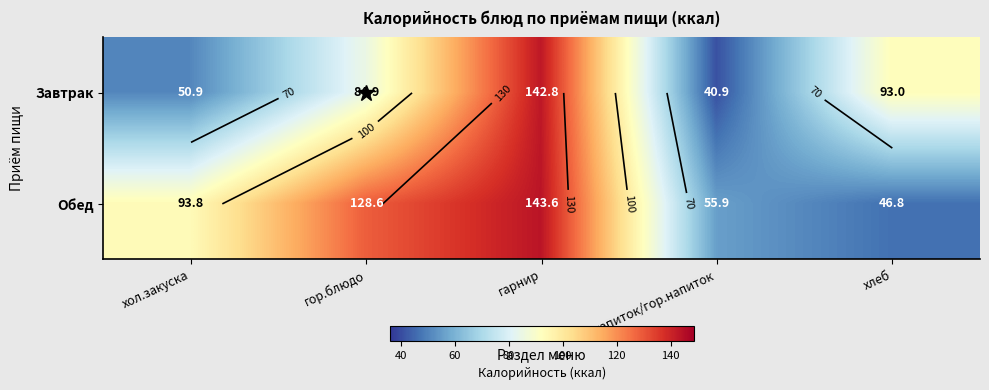

How many distinct data groups are displayed?

2